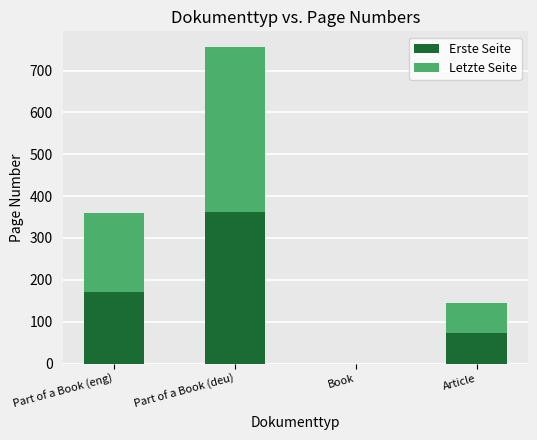

What is the sum of all Erste Seite values?

606